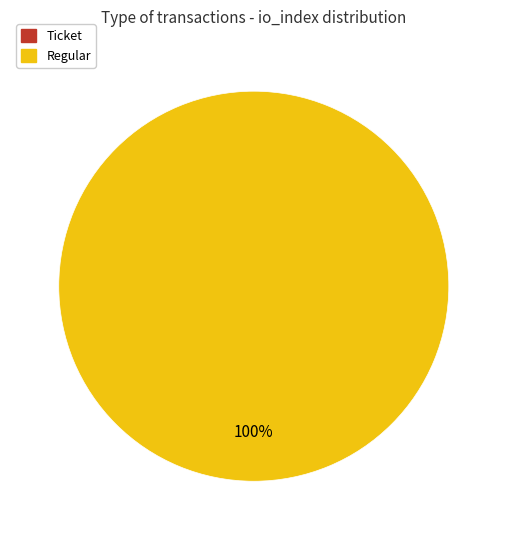

What percentage is NOT represented by Ticket?

100.0%